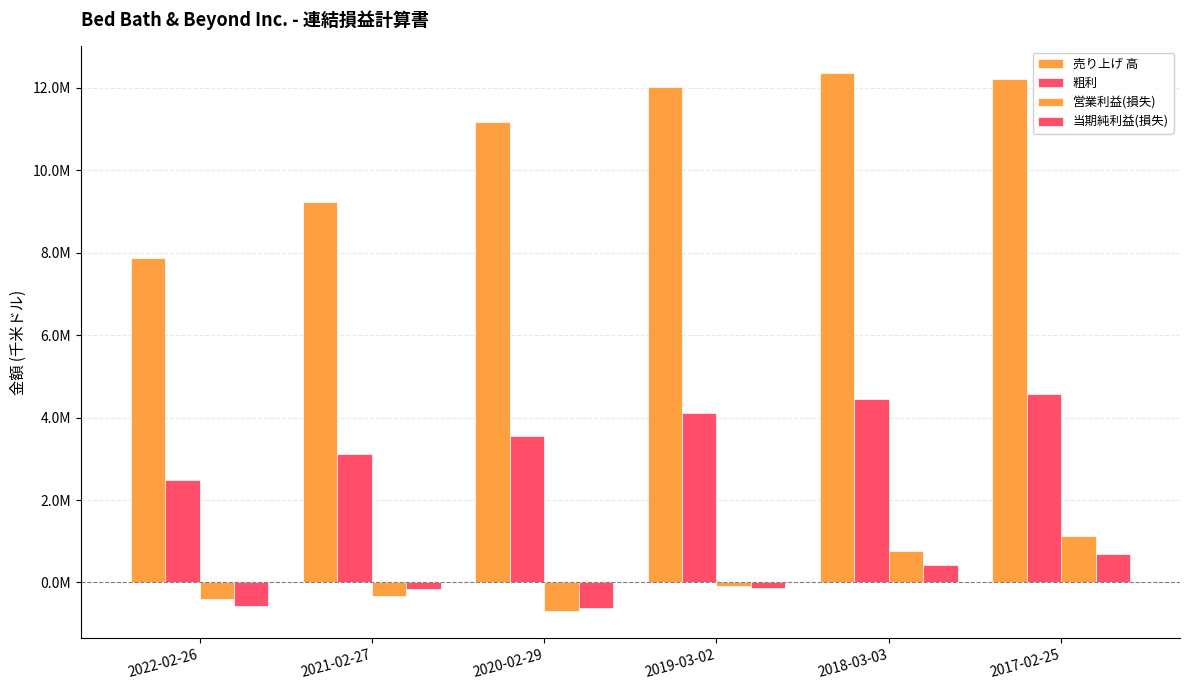

Does the chart contain stacked bars?

No